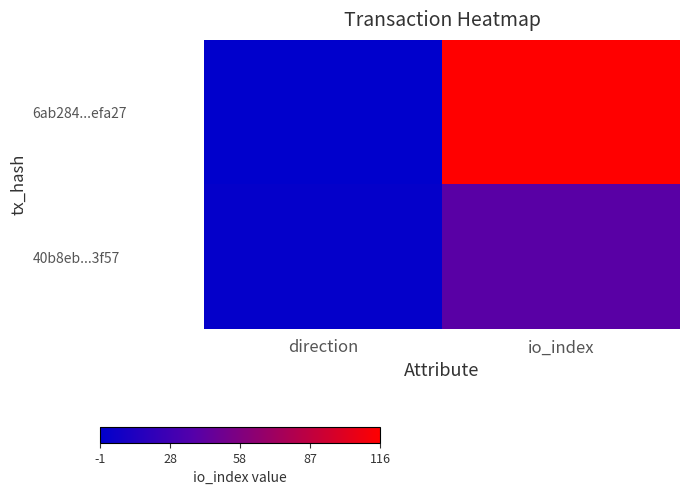

List the series in order of their peak value, lowest first.

40b8eb...3f57, 6ab284...efa27